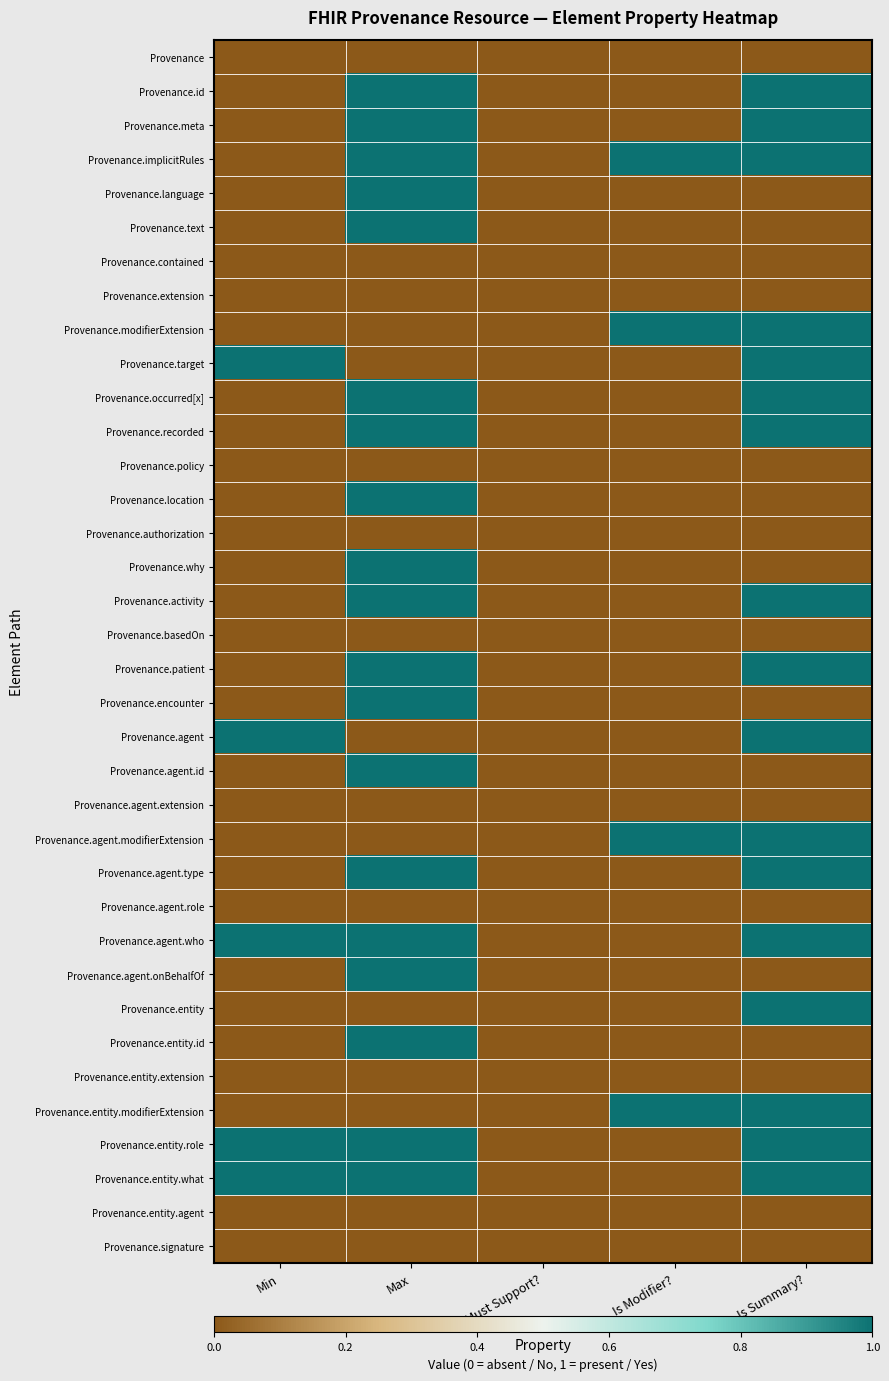

At which category is the sum across all series the highest?

Max